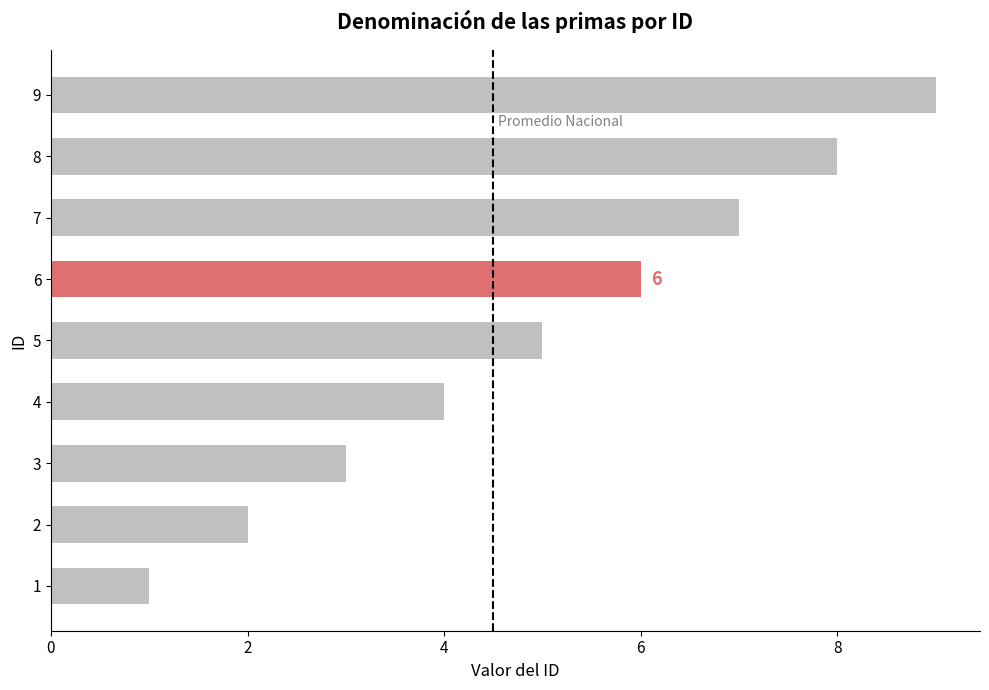

How many series are shown in this chart?

1